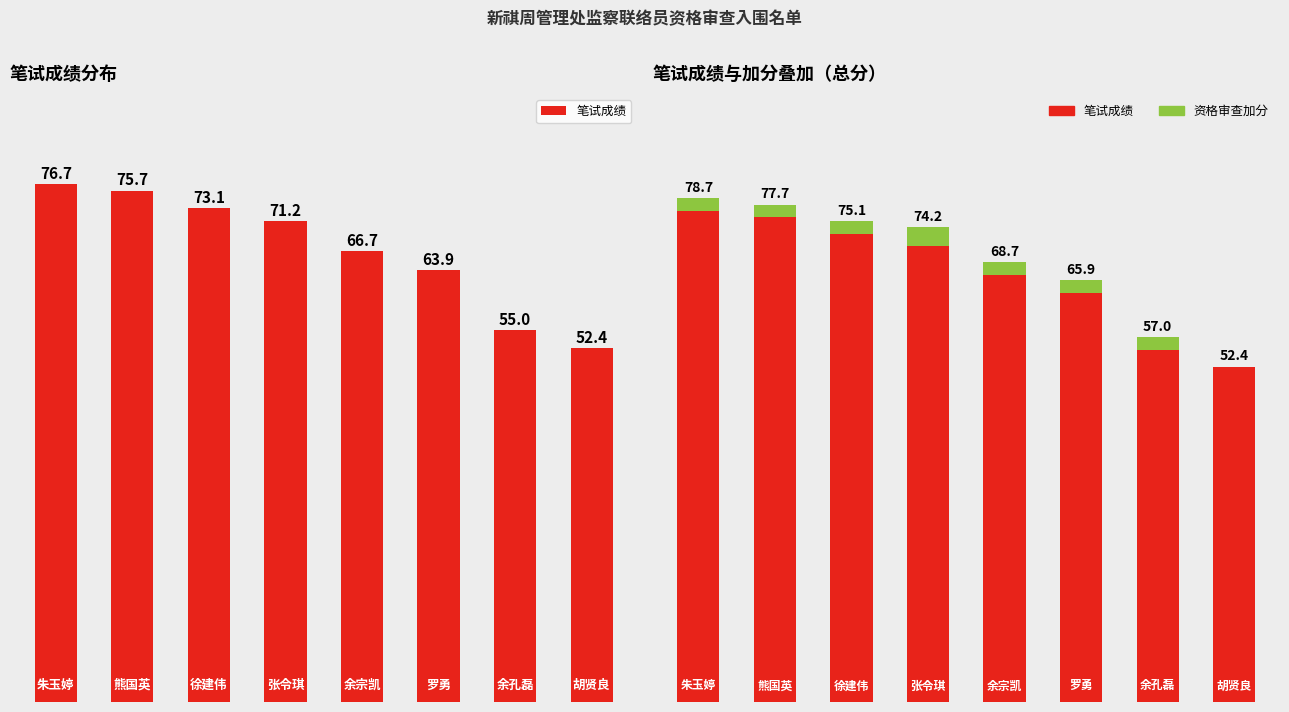

How many values in the 笔试成绩 series exceed 71?

4